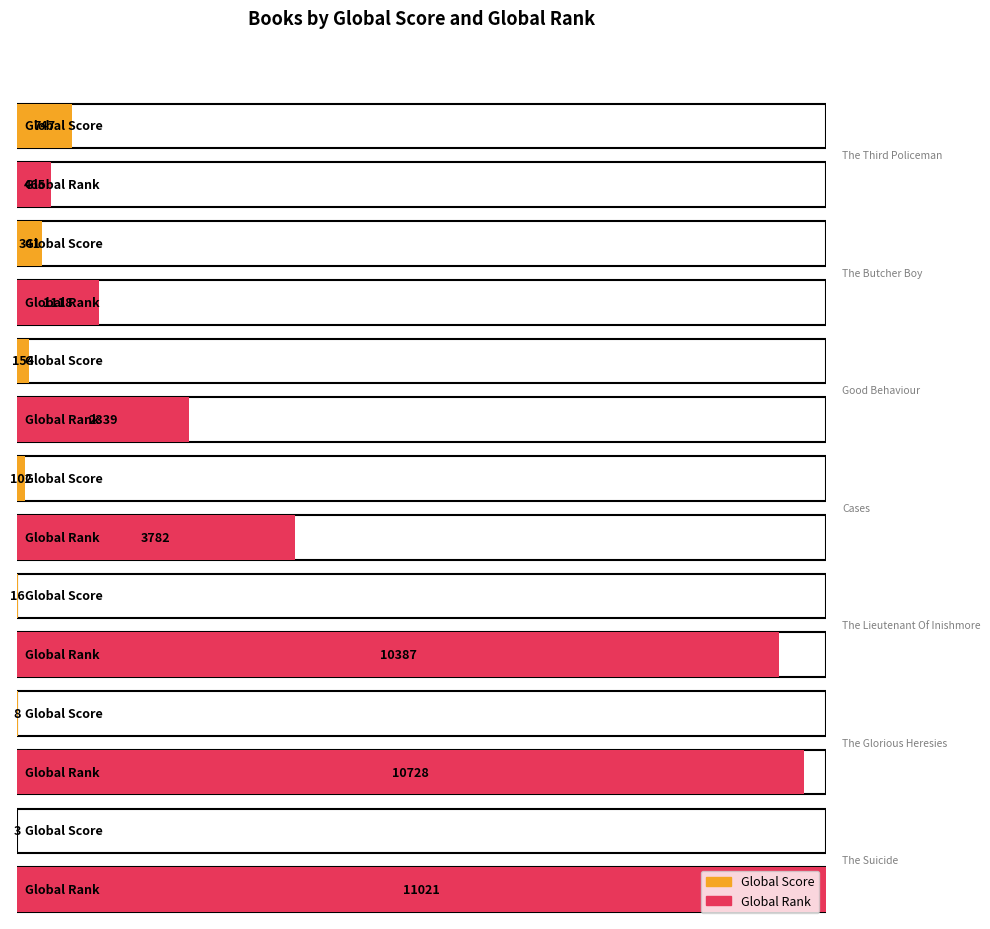

The Global Score series shows 235 at Good Behaviour. True or false?

False